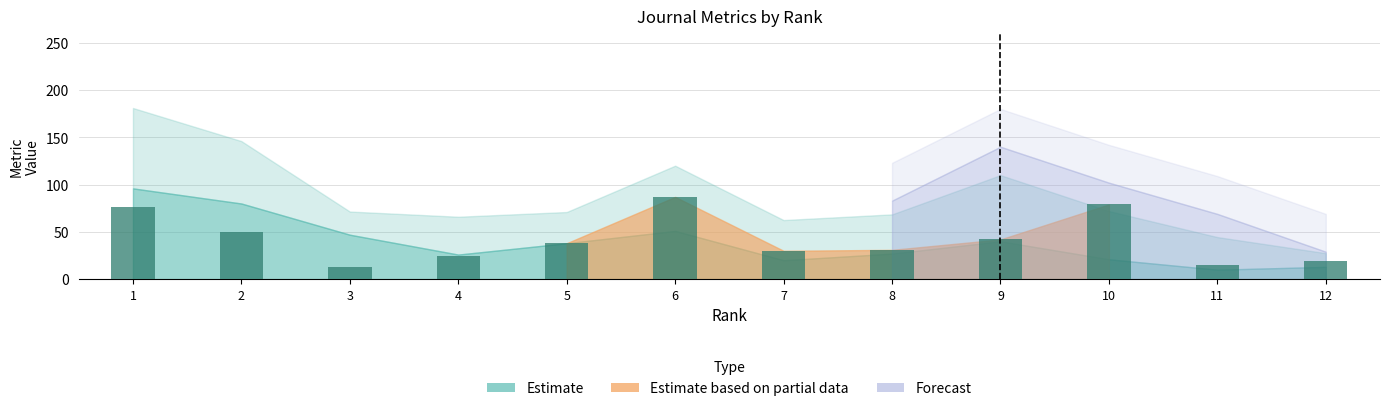

Which has a higher value, 10 or 8?

10